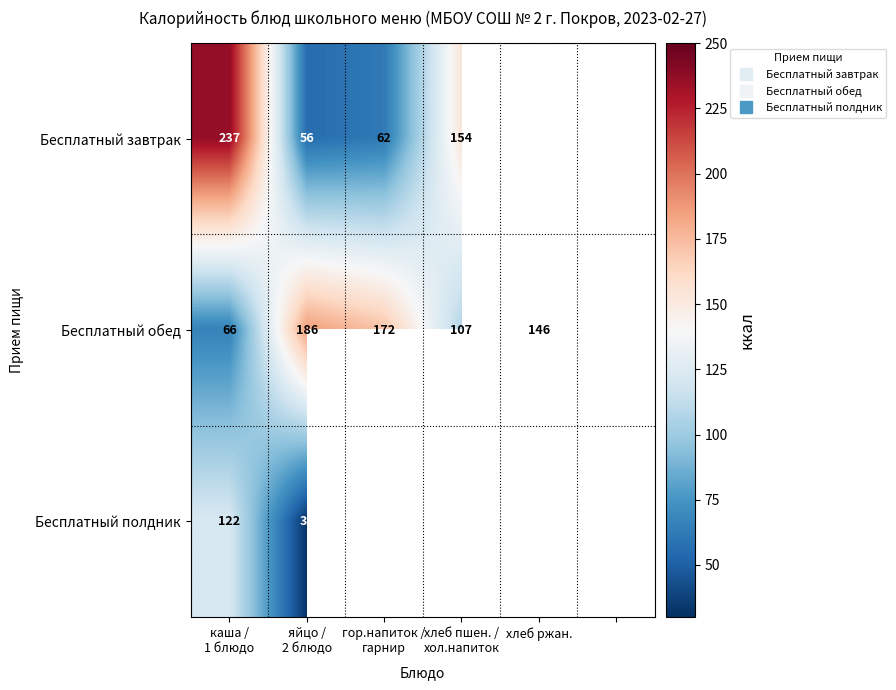

Which category has the lowest value in the Бесплатный обед series?

каша / 1 блюдо